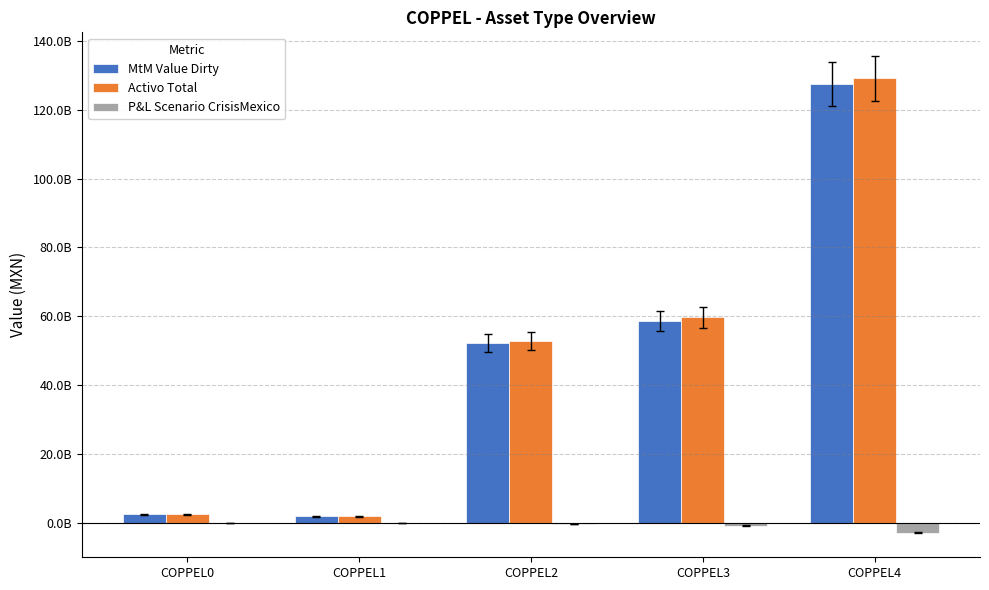

What is the value of the Activo Total bar at the 4th from the left?

59715017345.2